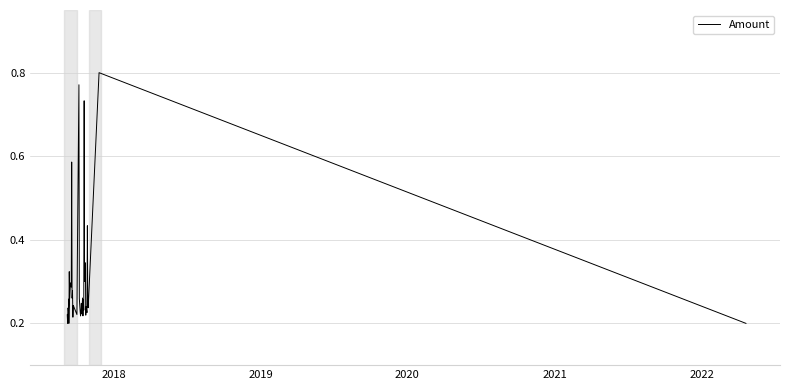

The chart shows a value of 0.1 at 25. True or false?

False